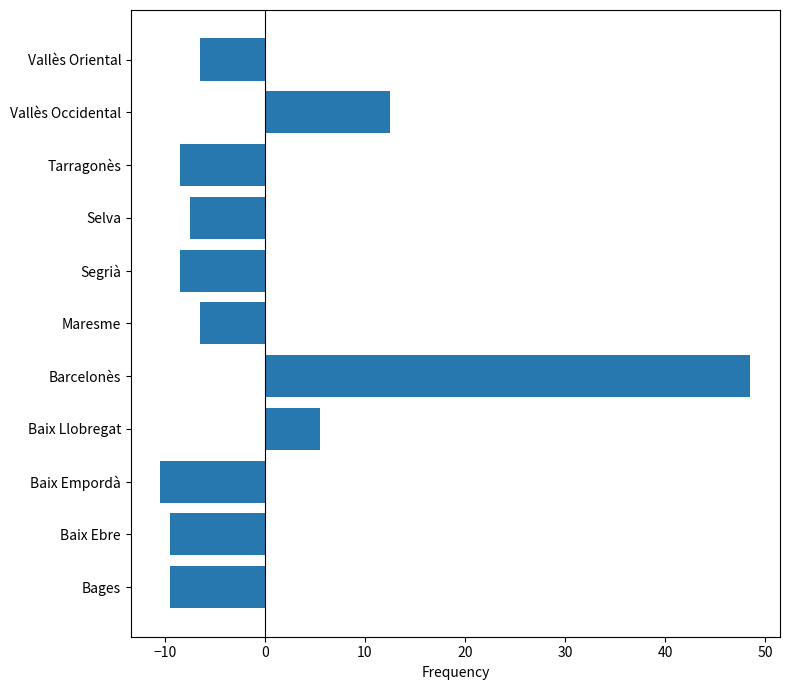

At which label is the value closest to 19?

Vallès Occidental